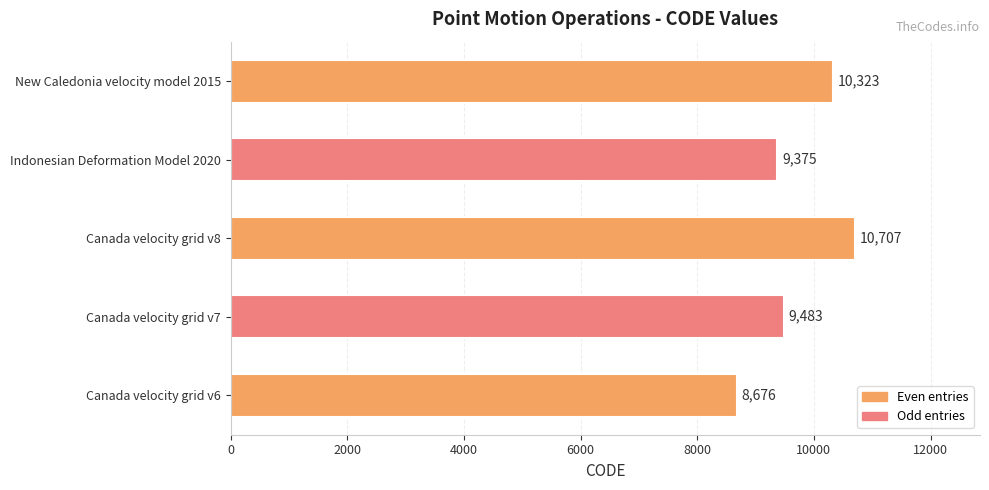

What is the sum of all values?

48564